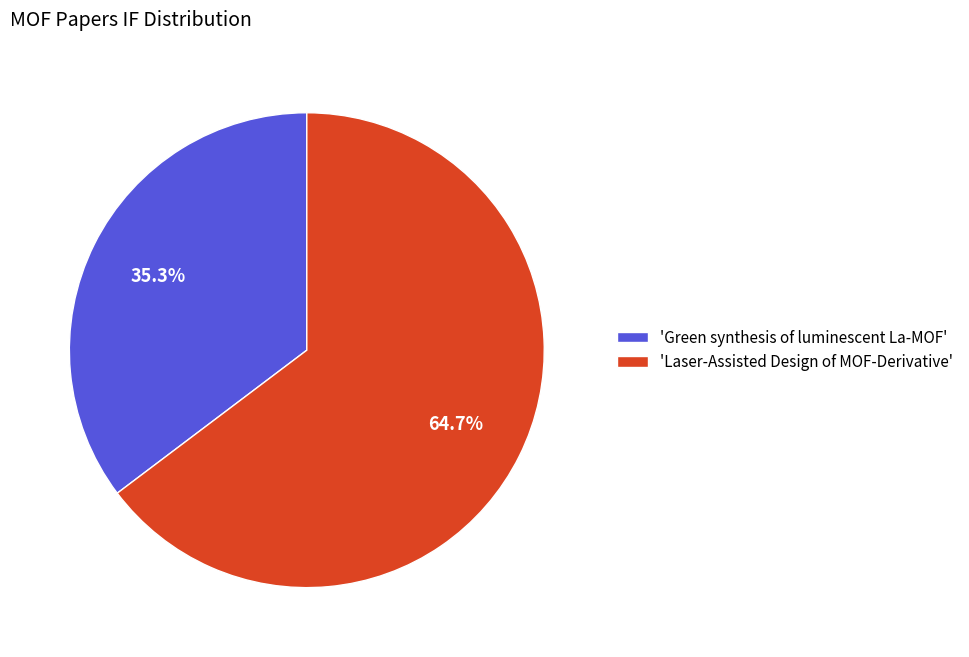

Rank the categories by value from lowest to highest.

'Green synthesis of luminescent La-MOF', 'Laser-Assisted Design of MOF-Derivative'